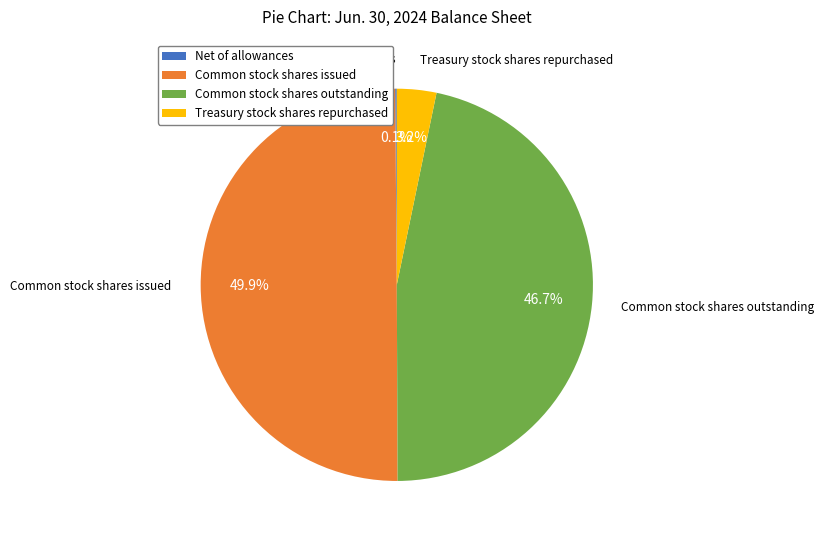

What is the largest slice in the pie chart?

Common stock shares issued